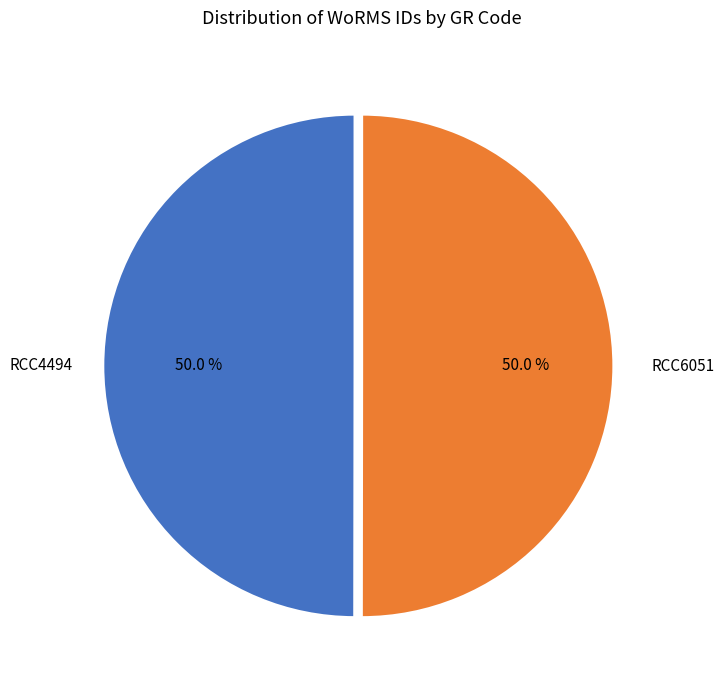

Approximately how many times larger is the value at RCC6051 compared to RCC4494?

1.0